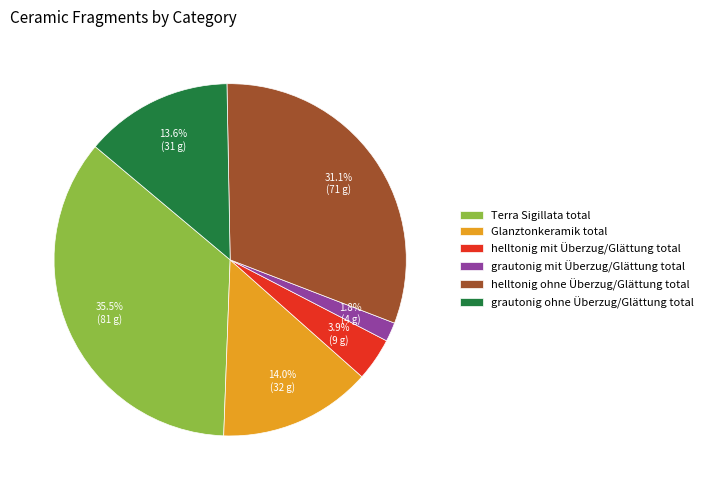

Is helltonig mit Überzug/Glättung total the majority of the pie?

No